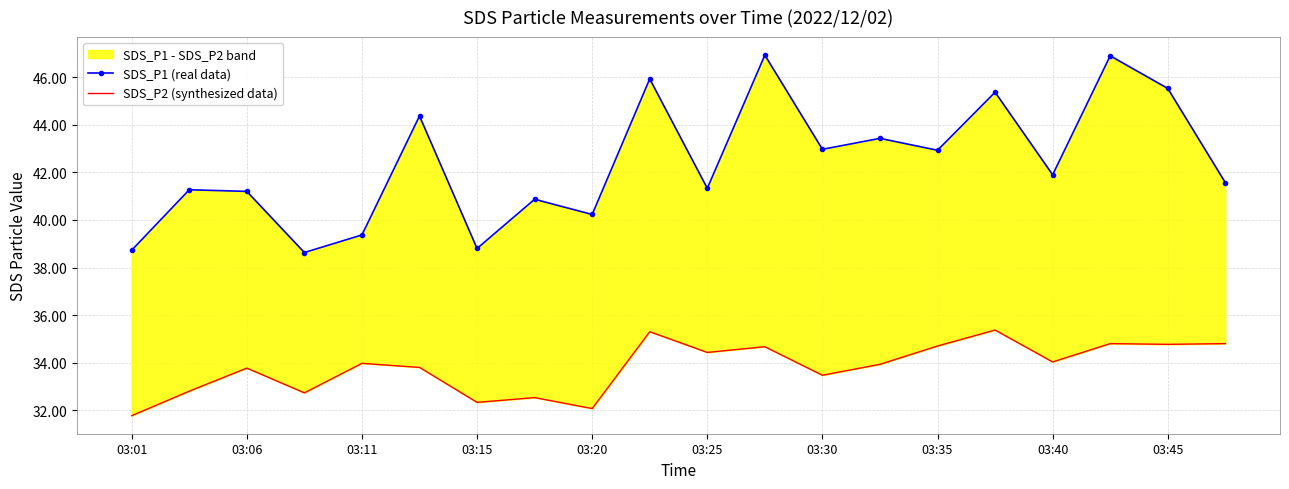

Rank the series by their average value, from highest to lowest.

SDS_P1 (real data), SDS_P2 (synthesized data)